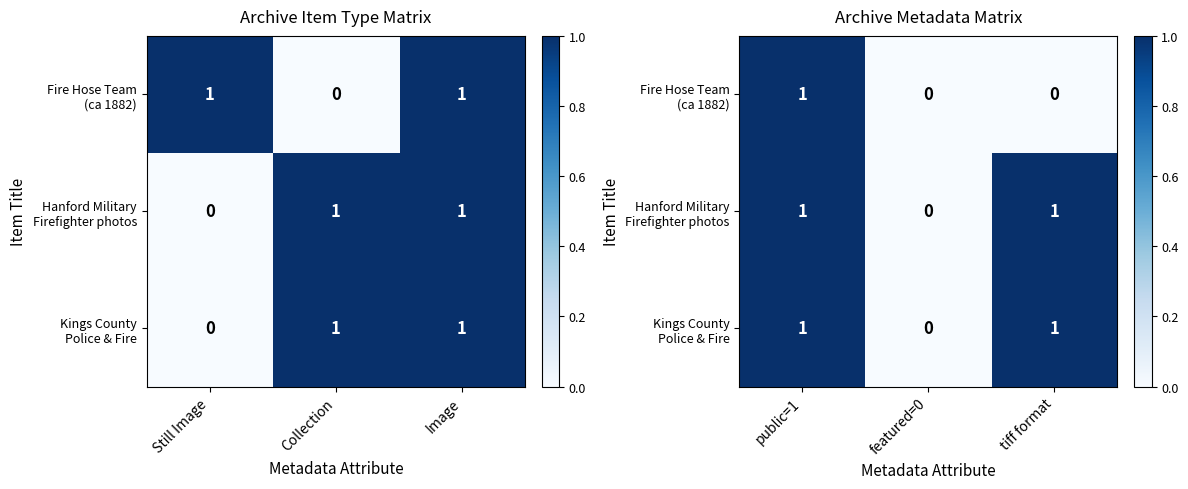

Which label corresponds to the smallest value in the chart?

featured=0